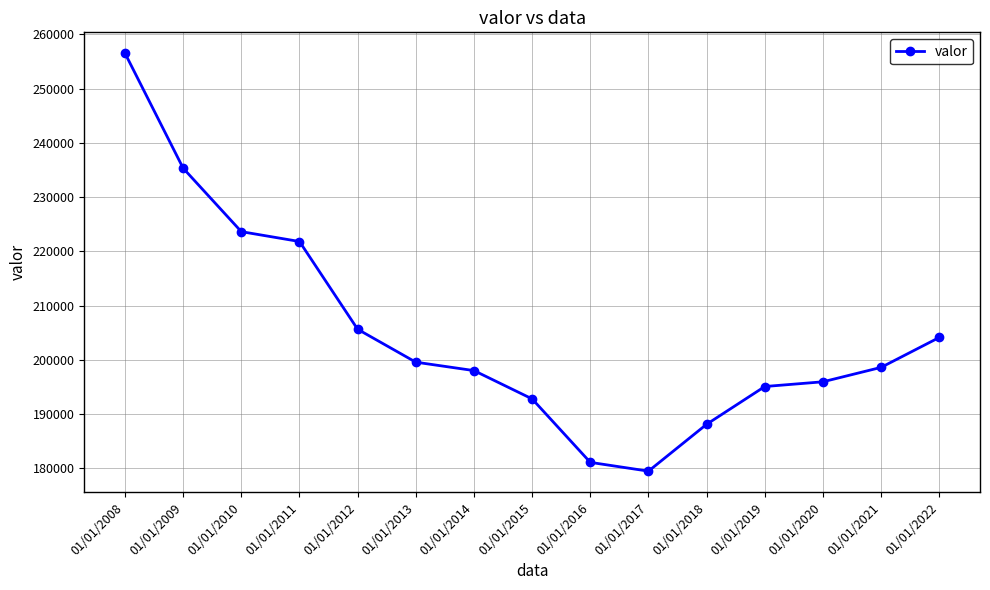

How many data points are less than 198599?

7